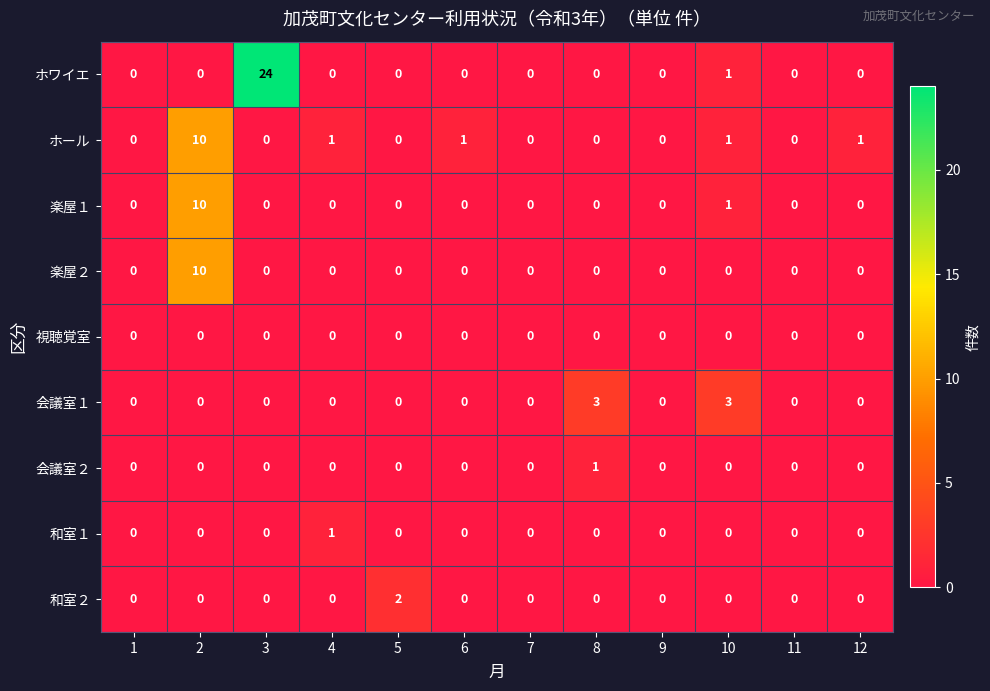

What is the sum of the 楽屋２ values at 2 and 10?

10